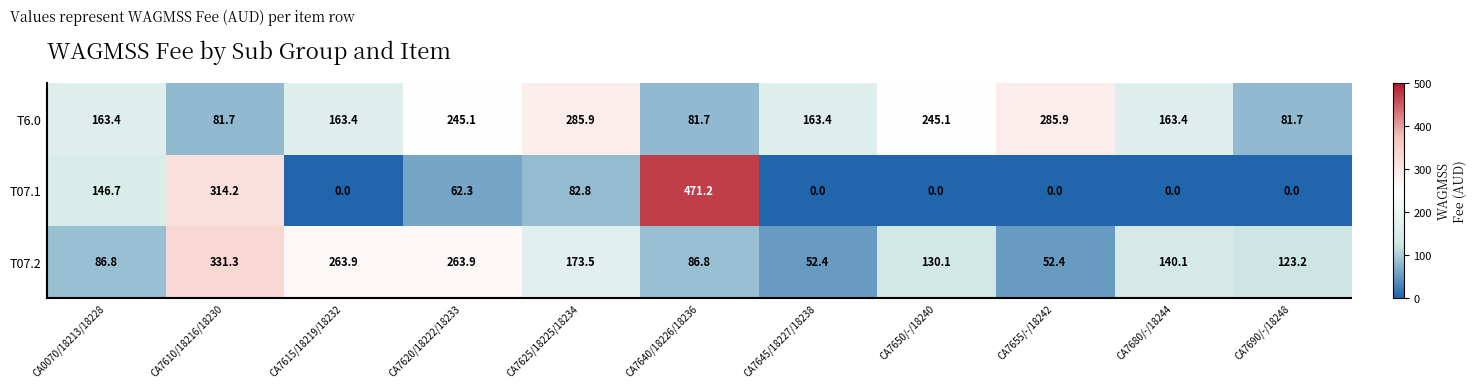

How many data points does each series have?

11